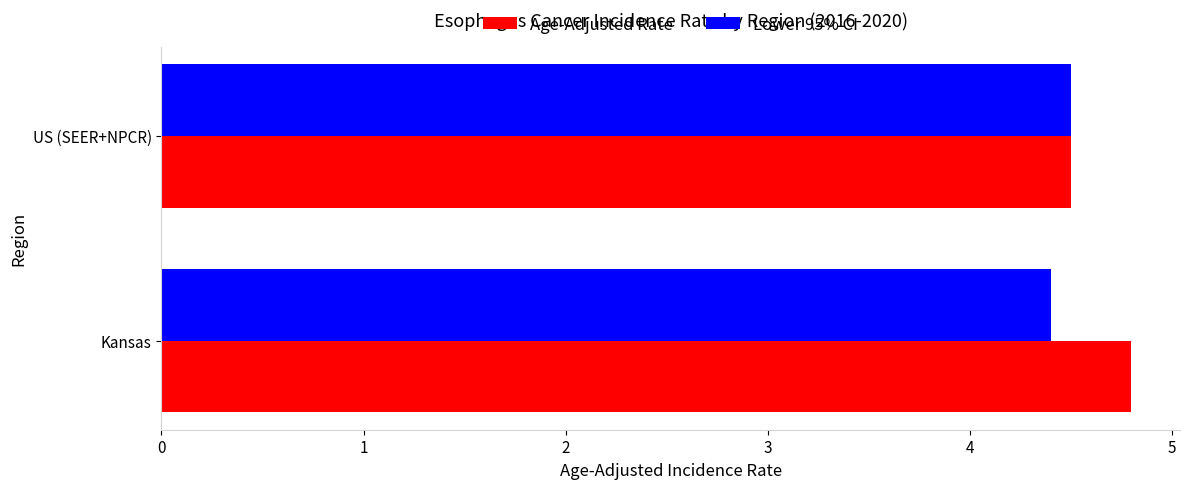

Read the Lower 95% CI value at US (SEER+NPCR).

4.5